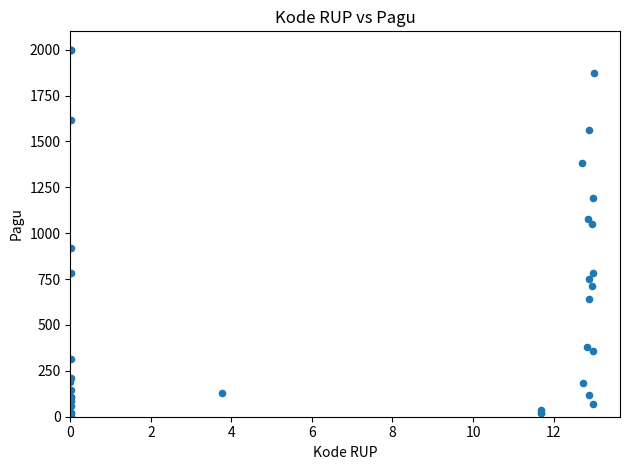

What Y value in the scatter plot is closest to 1000?

1050.4